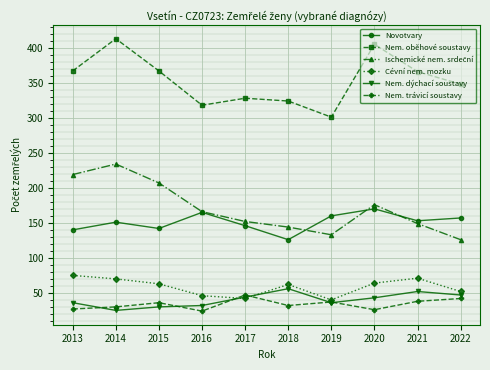

How many values in the Nem. oběhové soustavy series are below 366?

5